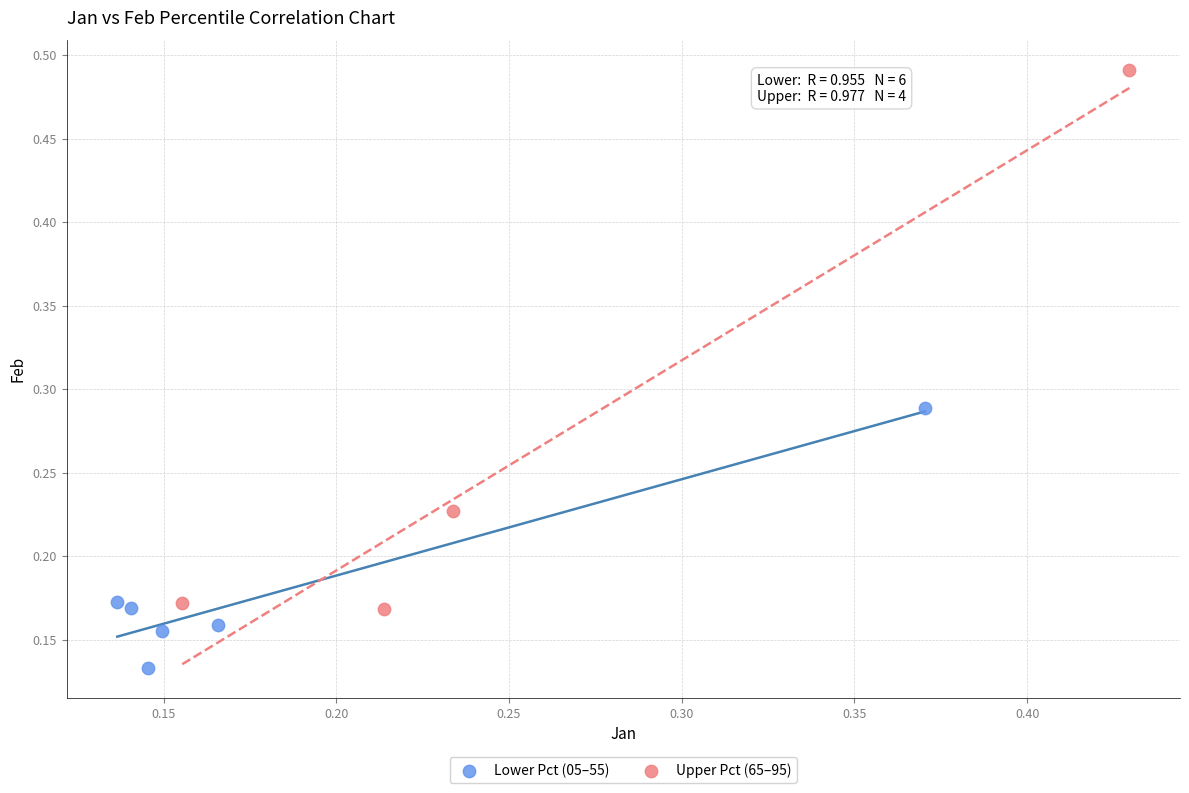

Which series reaches the minimum Y coordinate?

Lower Pct (05–55)